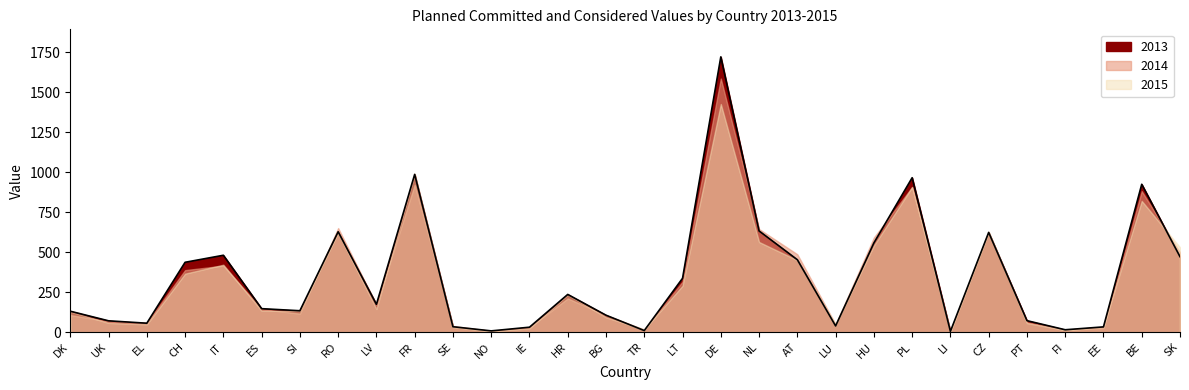

How many data points does each series have?

30